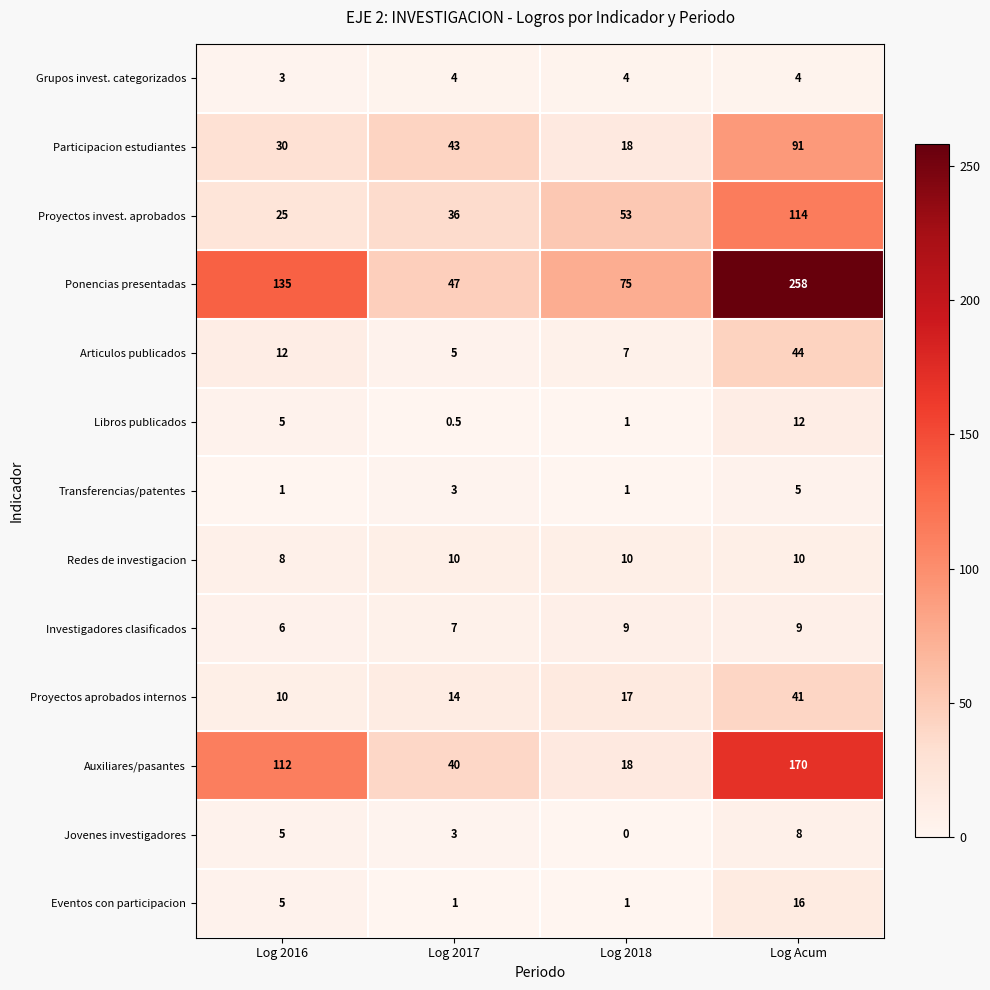

What is the sum of all Eventos con participacion values?

23.0